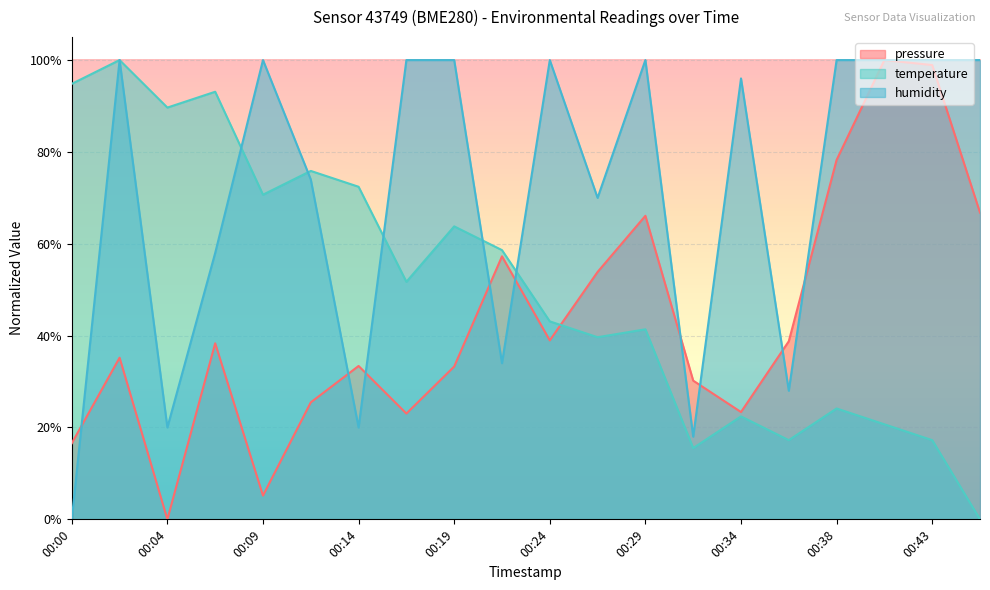

Which label corresponds to the smallest value in the chart?

00:04